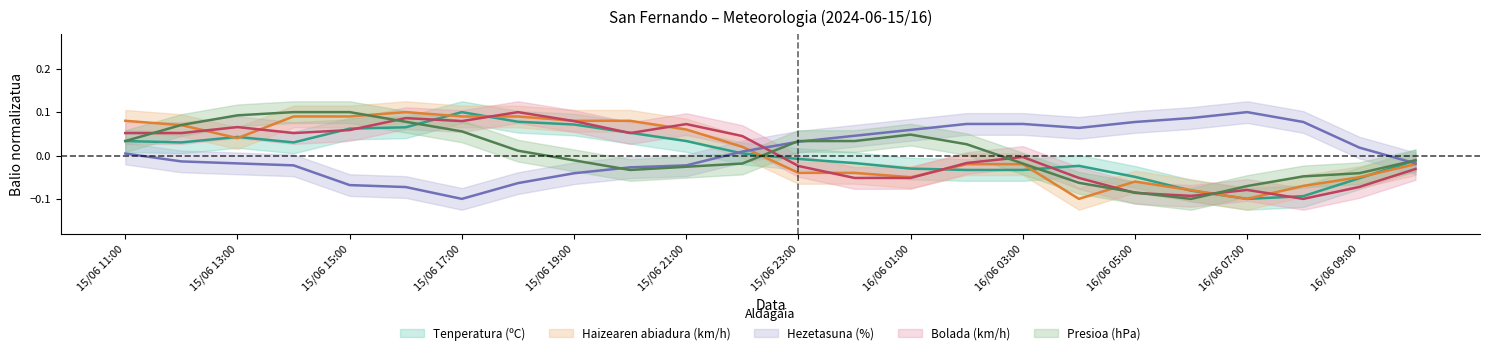

Read the Tenperatura (ºC) value at 16/06 08:00.

-0.1